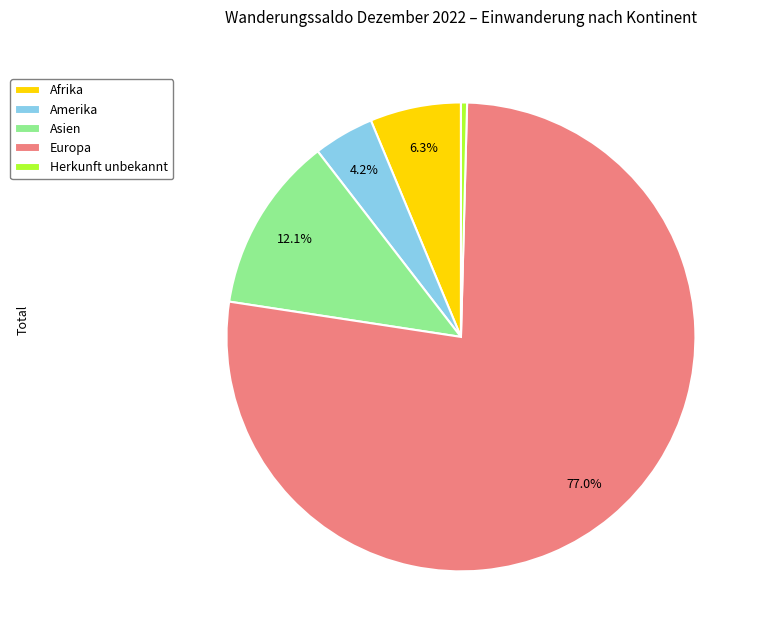

To the nearest percent, what percentage of the pie is Asien?

12%